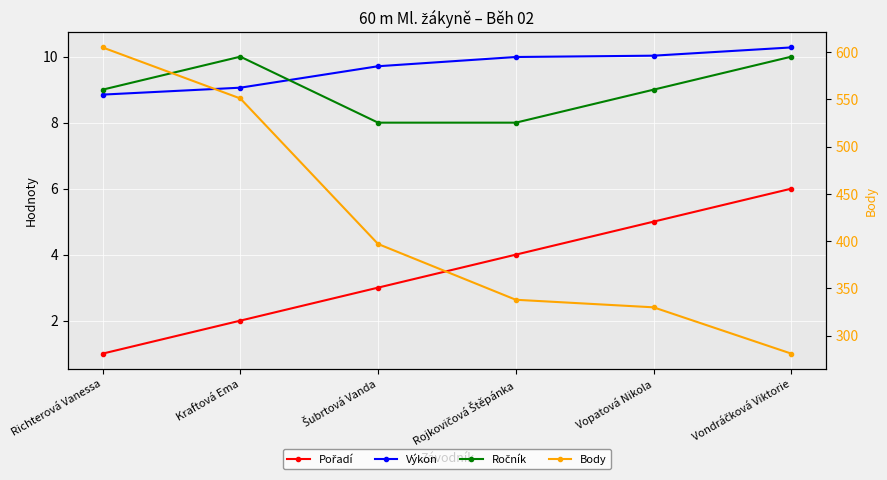

At which label does Body reach its peak?

Richterová Vanessa